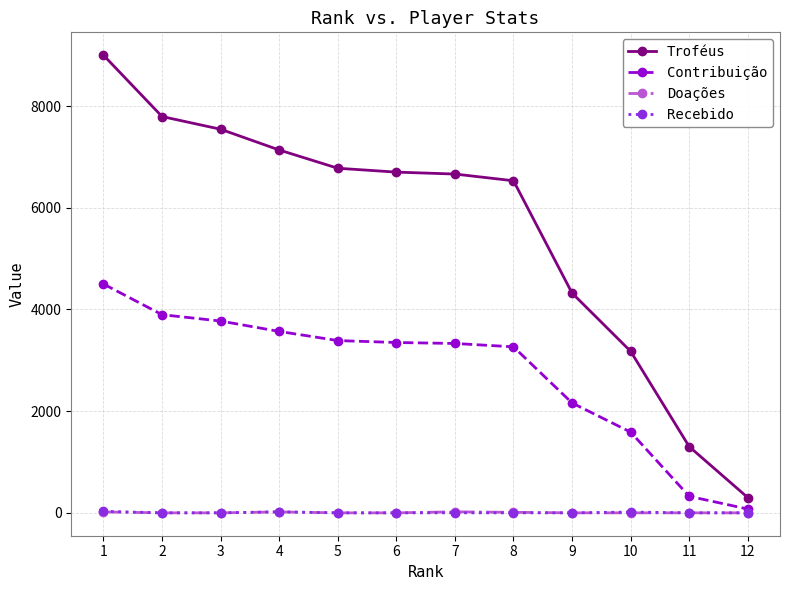

What is the greatest value displayed?

9000